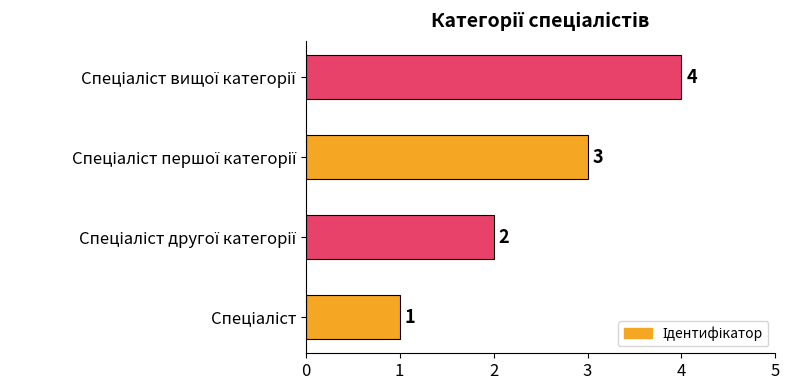

How many values are between 2 and 4?

3